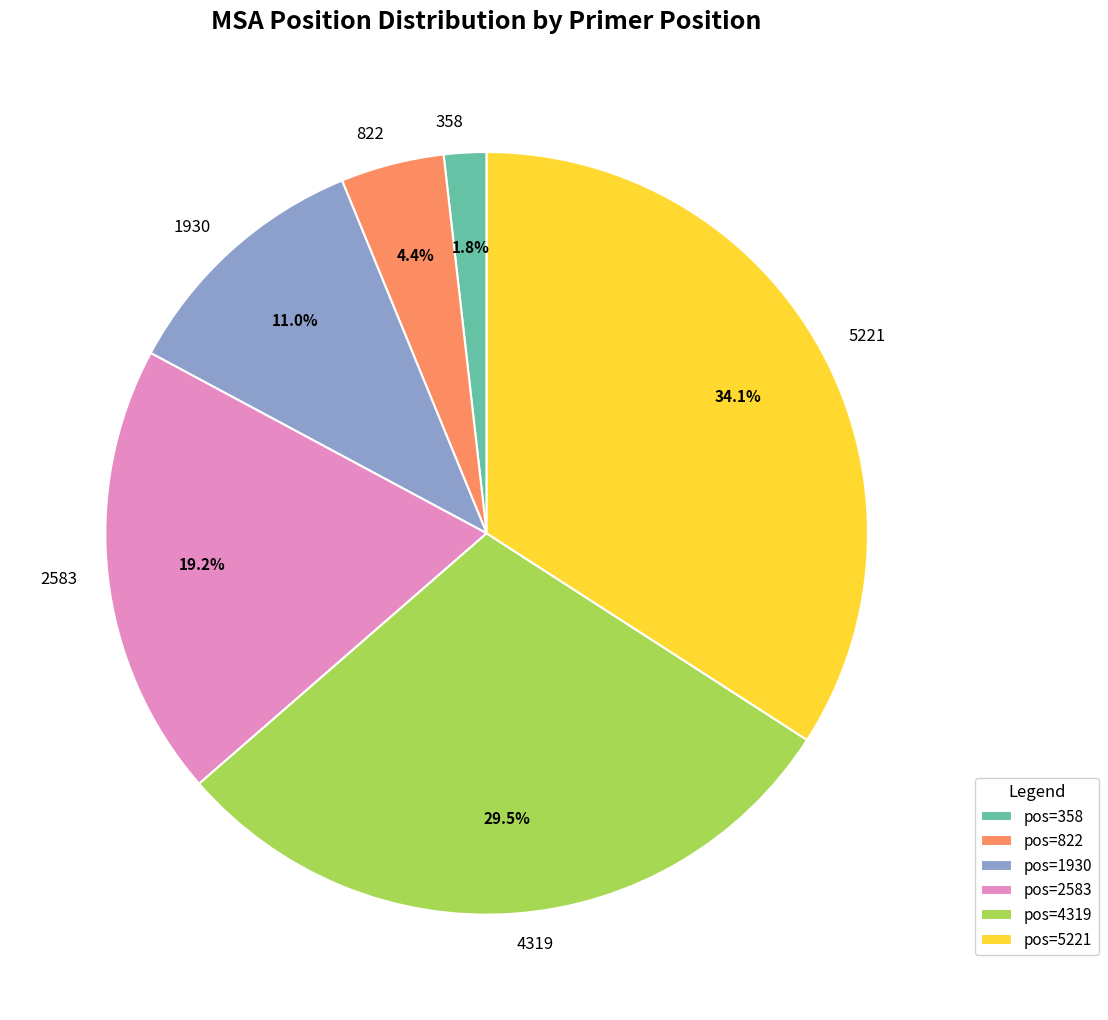

True or false: 5221 accounts for 34% of the total.

True